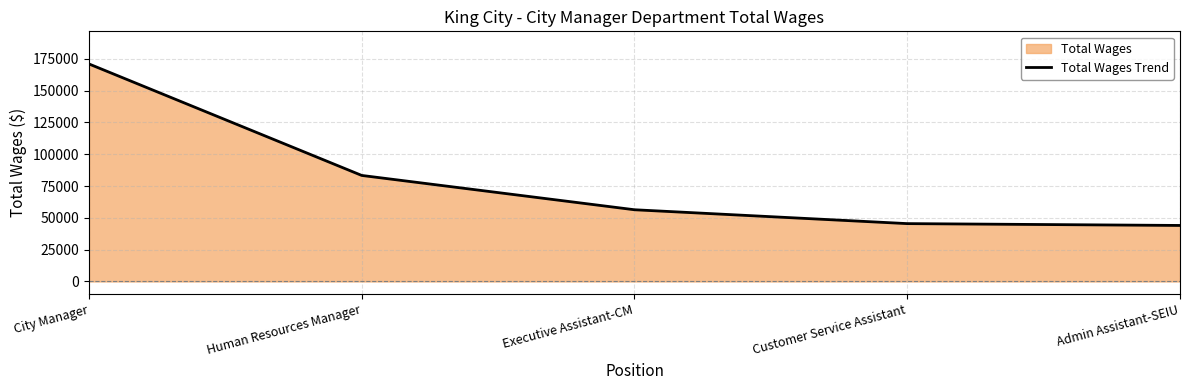

What is the minimum value shown in the chart?

44015